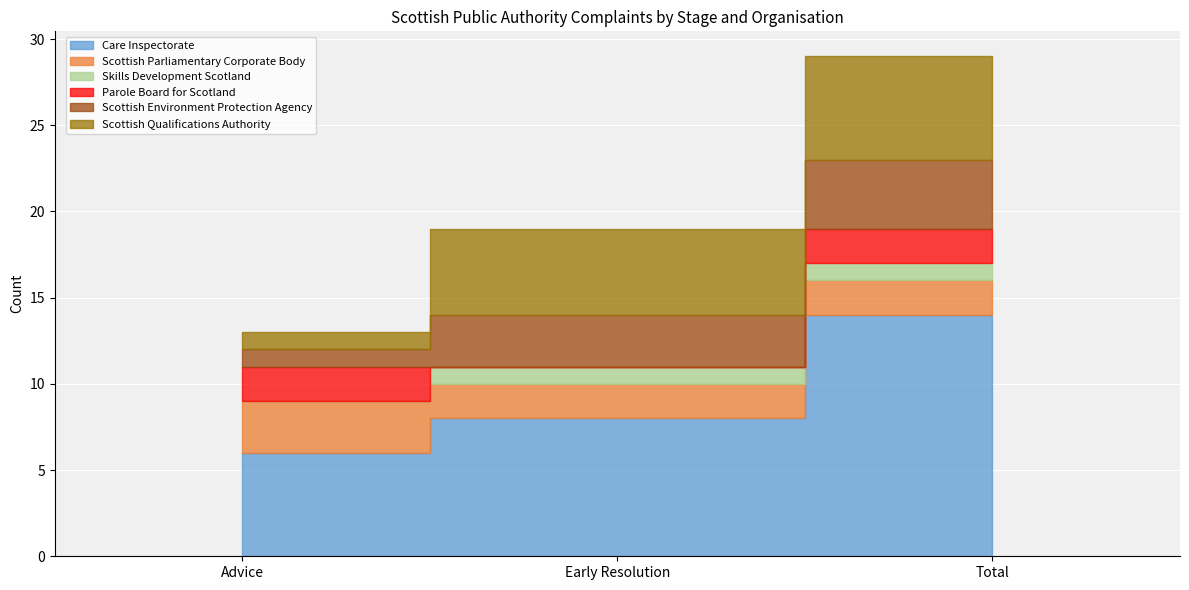

The value of Scottish Parliamentary Corporate Body at Early Resolution is 2. True or false?

True